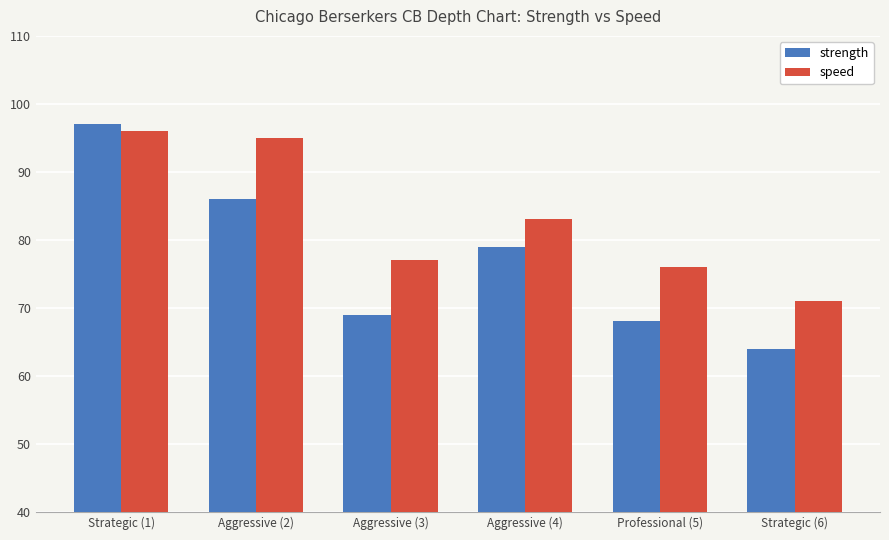

List the series in order of their overall mean, lowest first.

strength, speed